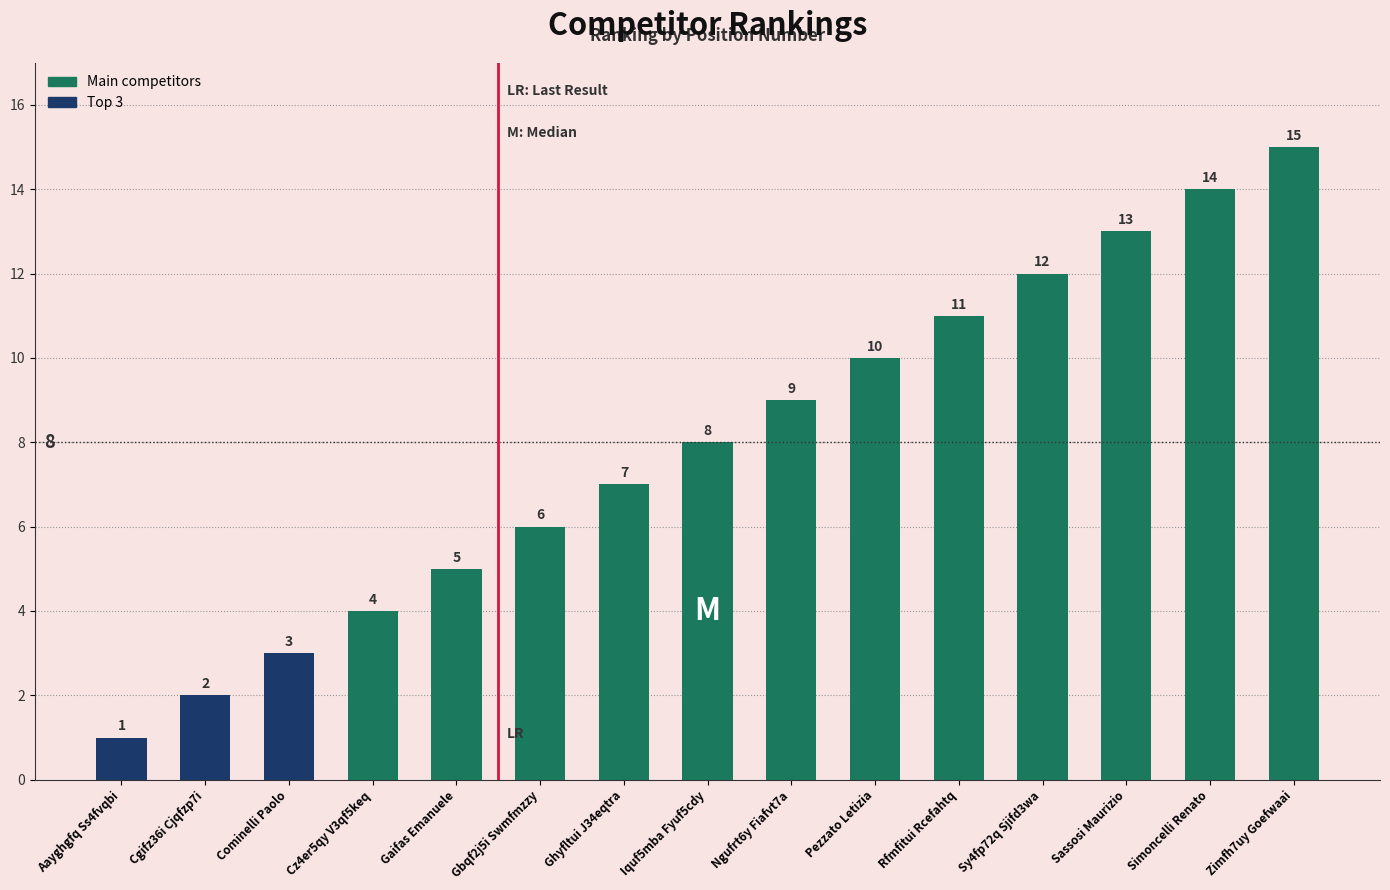

What is the change in value from Sassosi Maurizio to Zimfh7uy Goefwaai?

+2